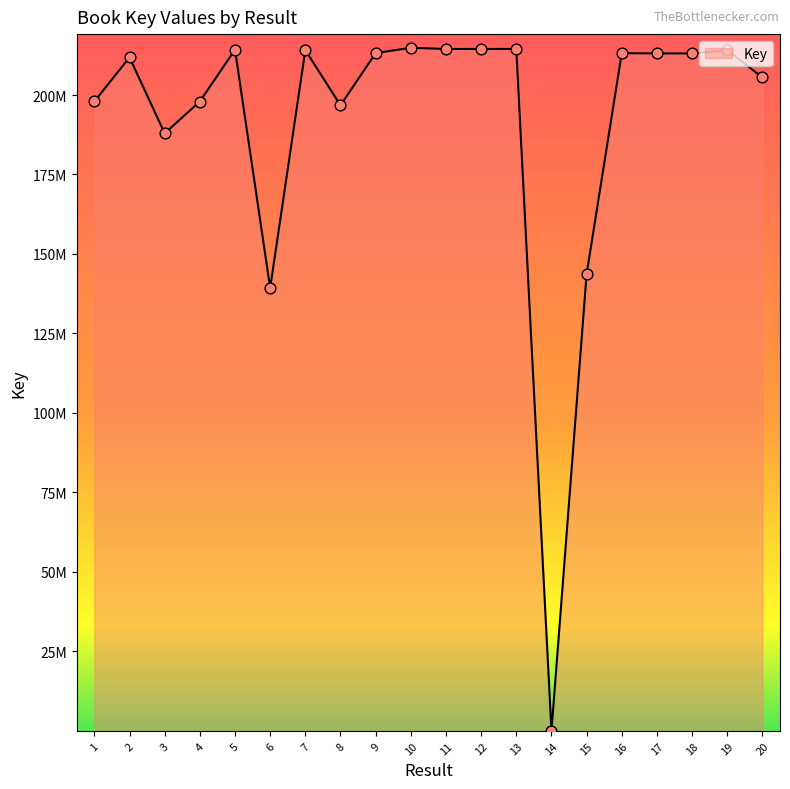

What is the ratio of the value at 3 to the value at 1?

0.9